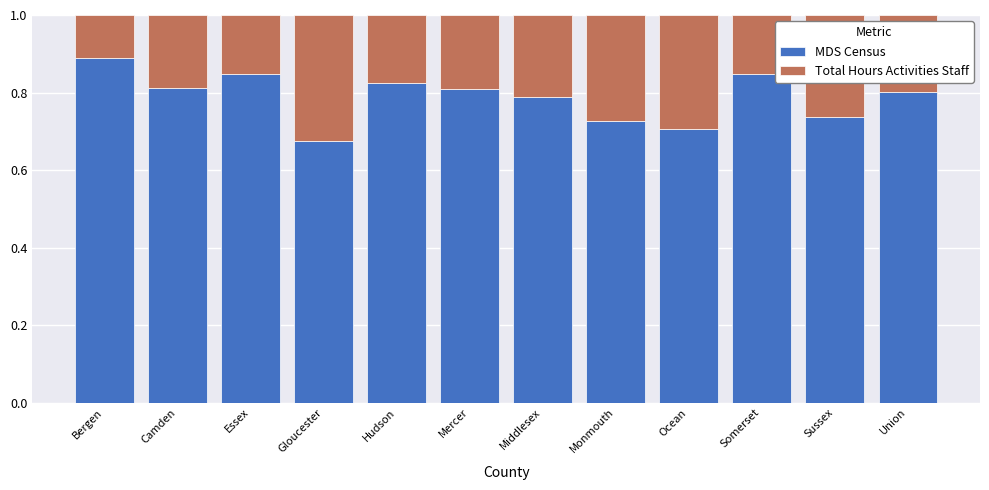

The MDS Census series shows 0.7 at Monmouth. True or false?

True